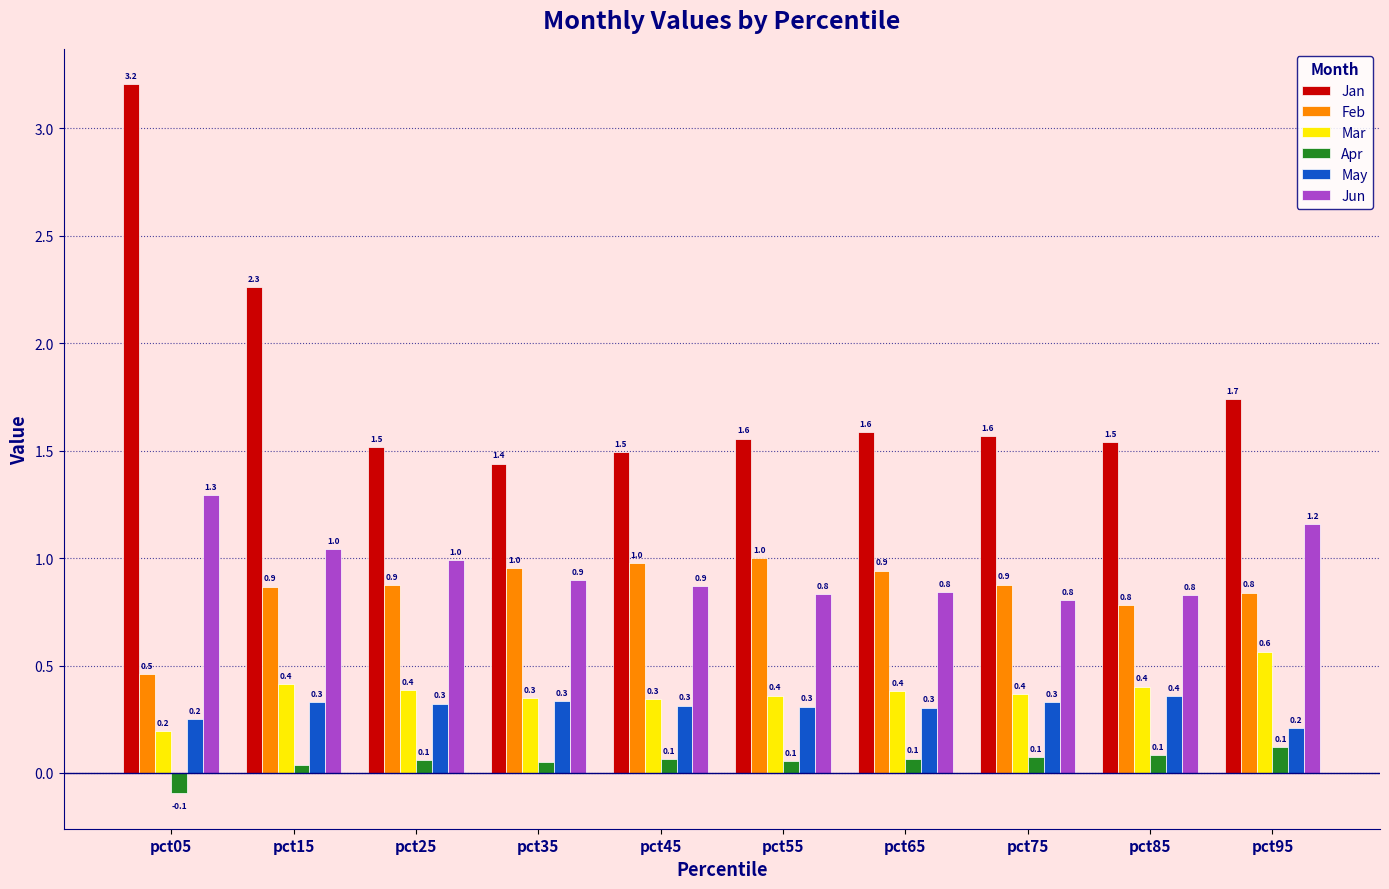

Rank the series at pct25 from highest to lowest value.

Jan, Jun, Feb, Mar, May, Apr